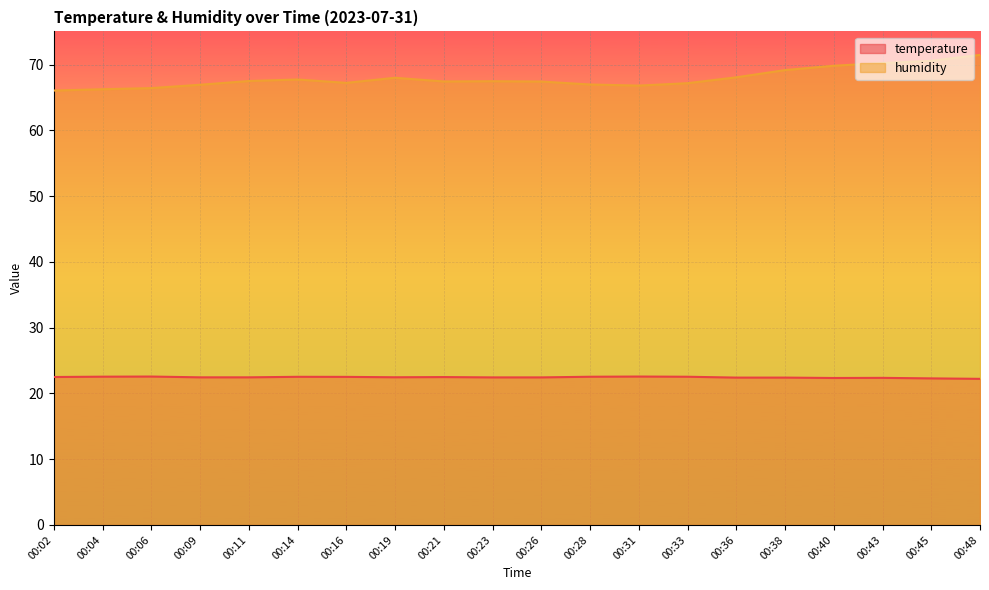

What are all the series names shown in the legend?

temperature, humidity